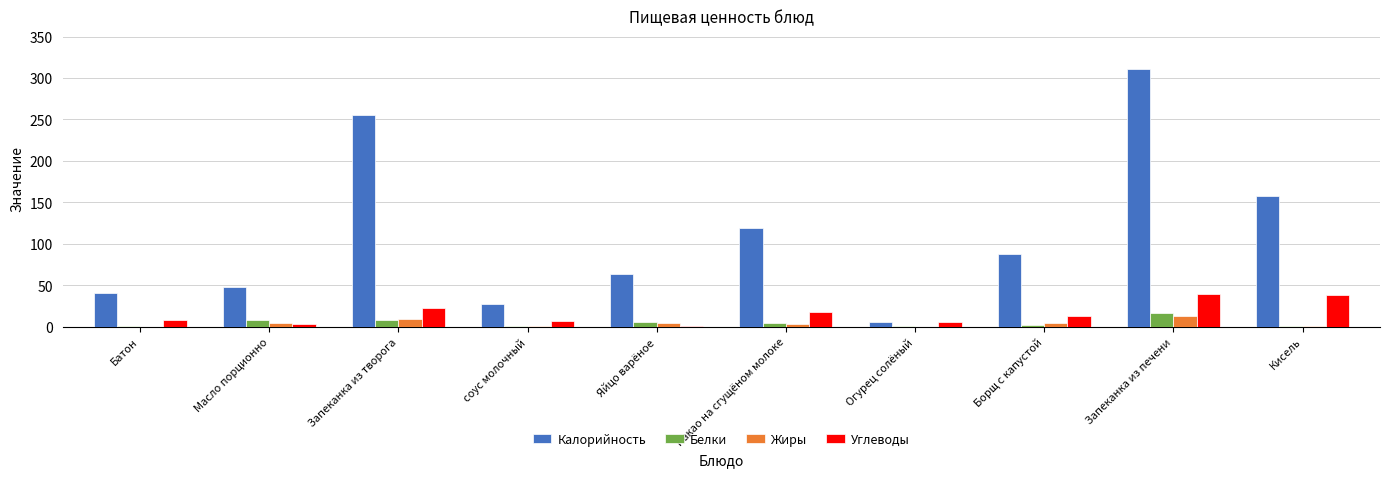

True or false: Калорийность has a value of 18.2 at Яйцо варёное.

False